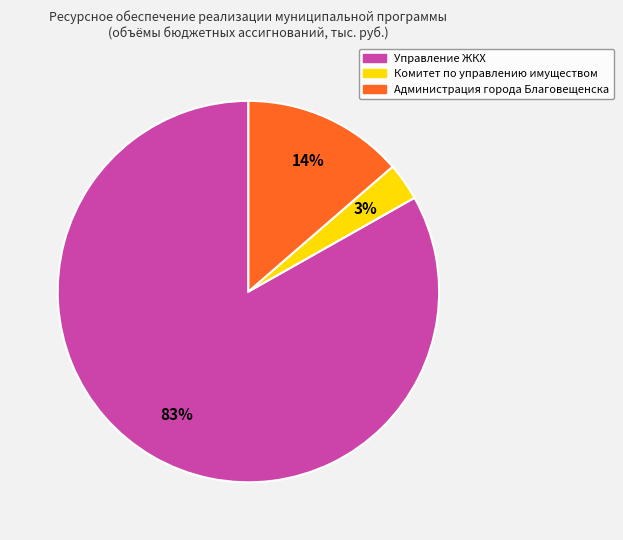

To the nearest percent, what percentage of the pie is Комитет по управлению имуществом?

3%